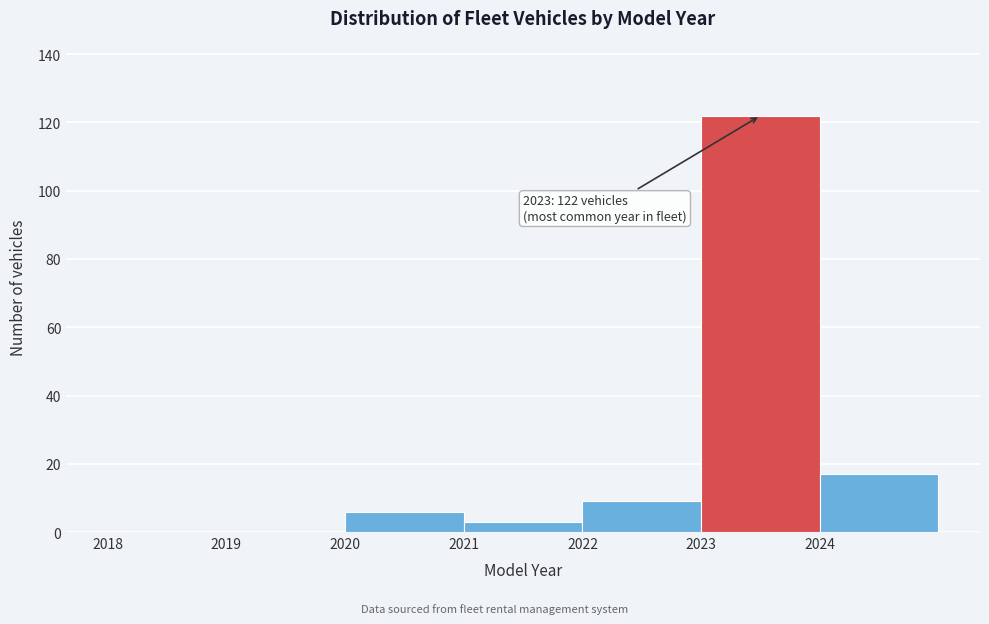

Which range on the x-axis has the tallest bar?

2023 to 2024